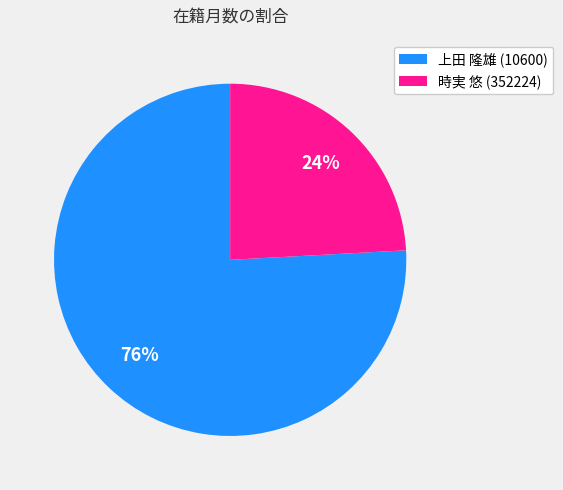

What is the ratio of the value at 時実 悠 (352224) to the value at 上田 隆雄 (10600)?

0.3